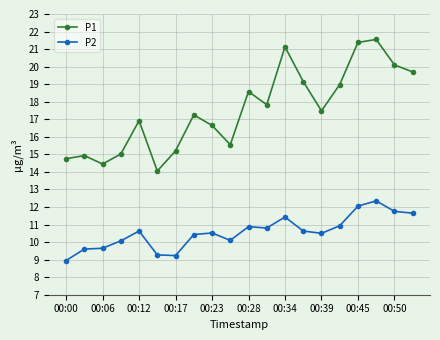

Which series has the widest spread of values?

P1